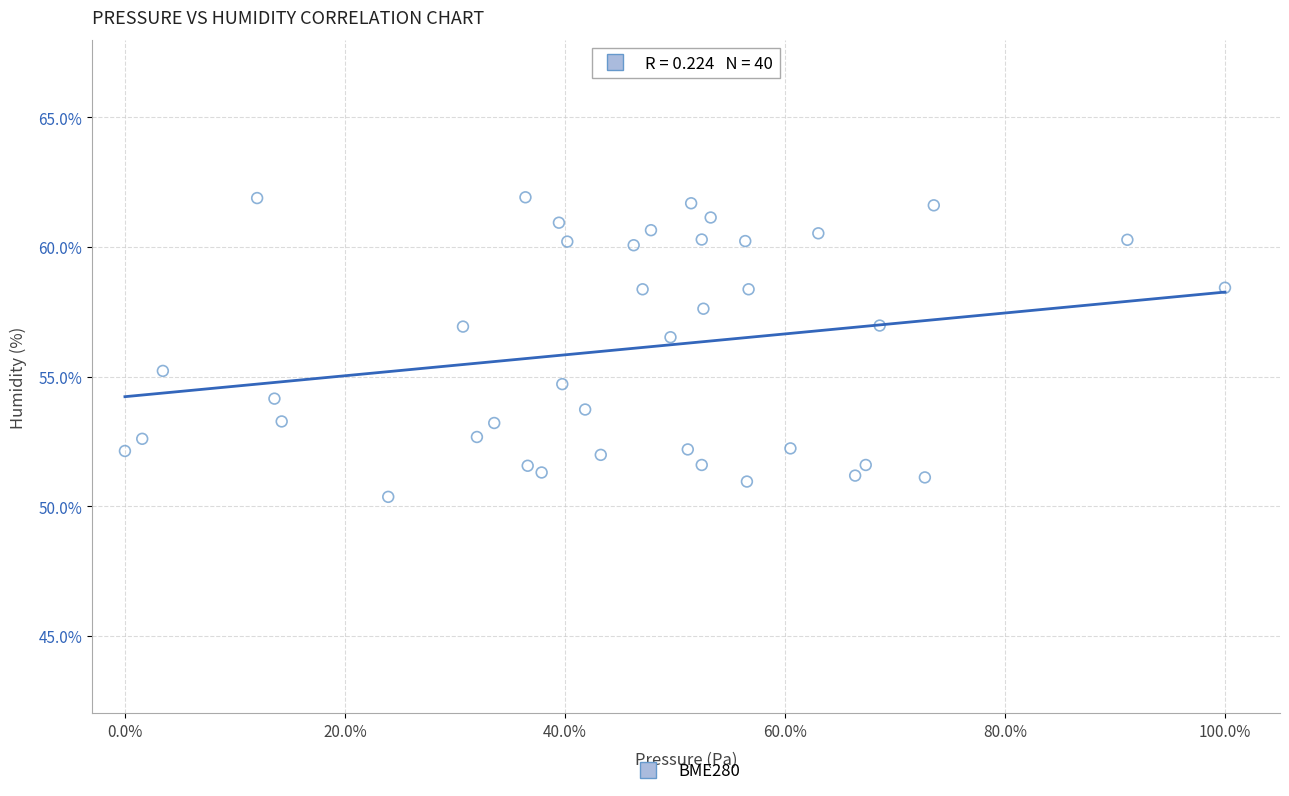

What is the range of X values (max minus min)?

100.0